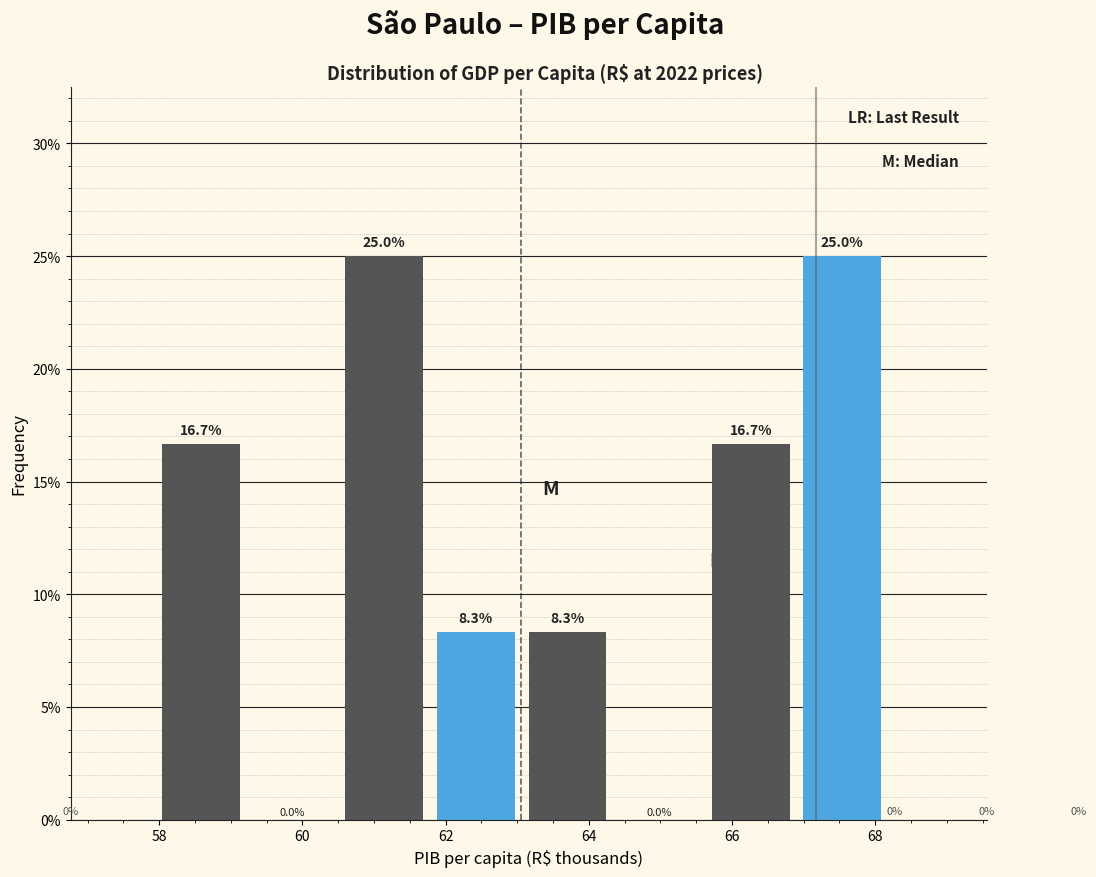

Reading left to right, list every bar in this chart as the range it spans on the x-axis followed by its height. The bar edges are not printed on the chart, so give them approximately, as read against the axis.

58.0 to 59.4: 16.7
59.4 to 60.6: 0.0
60.6 to 61.8: 25.0
61.8 to 63.2: 8.3
63.2 to 64.4: 8.3
64.4 to 65.8: 0.0
65.8 to 67.0: 16.7
67.0 to 68.2: 25.0